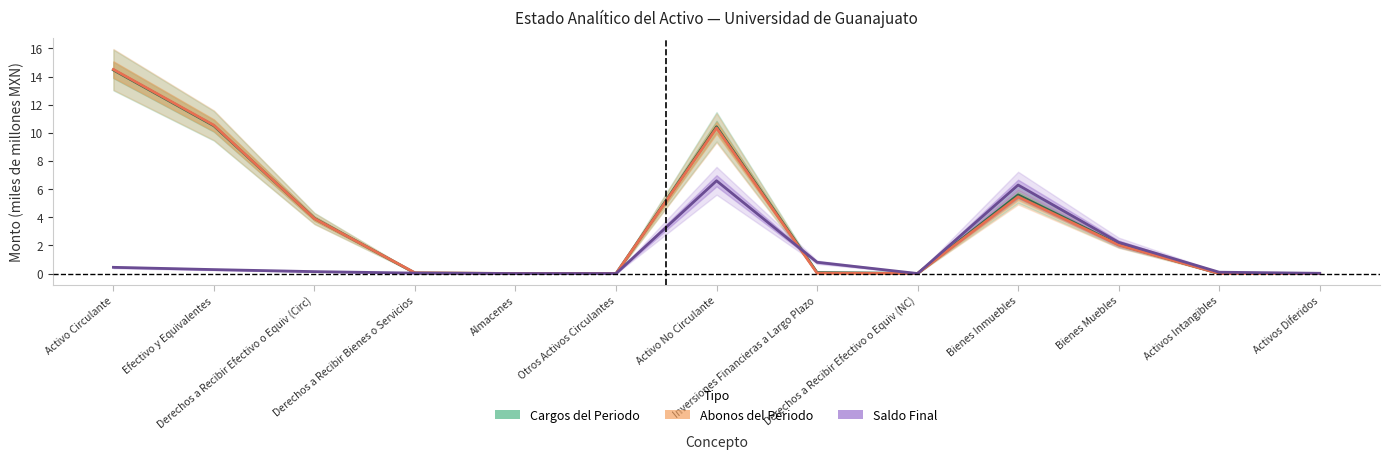

What is the total value across all series at Activo Circulante?

29.4